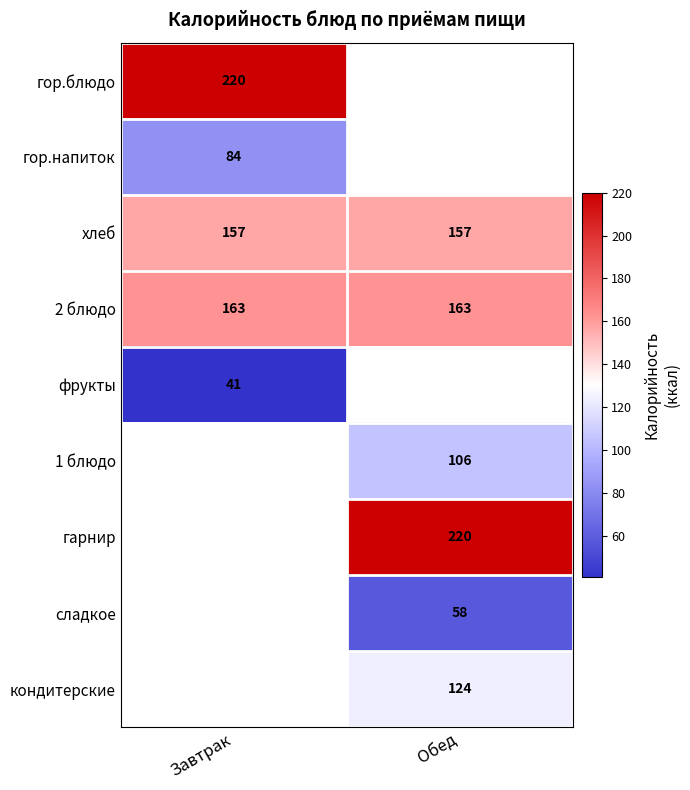

Between Обед and Завтрак, which is larger?

Завтрак